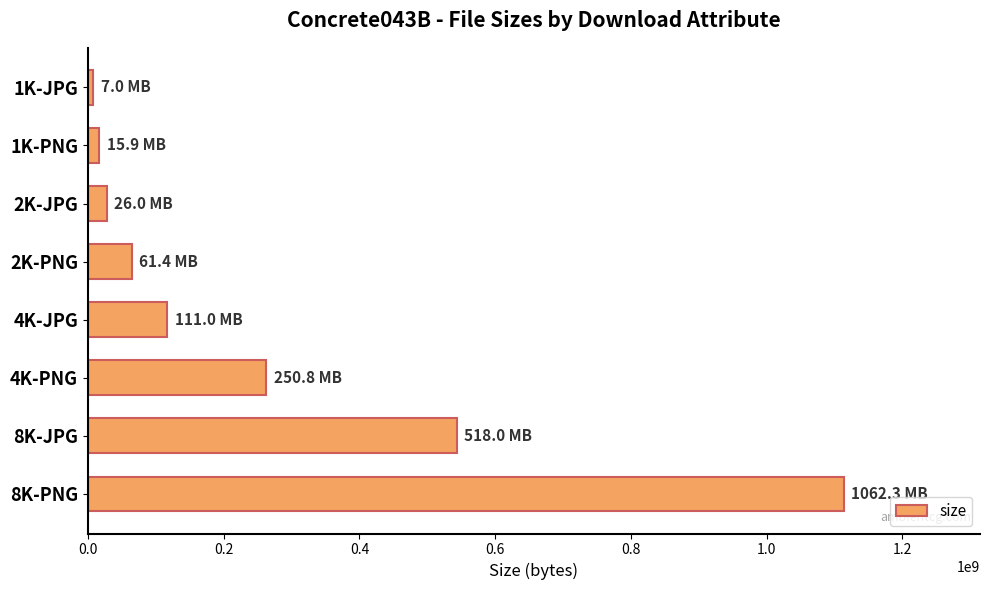

What is the change in value from 4K-PNG to 8K-JPG?

+280189676